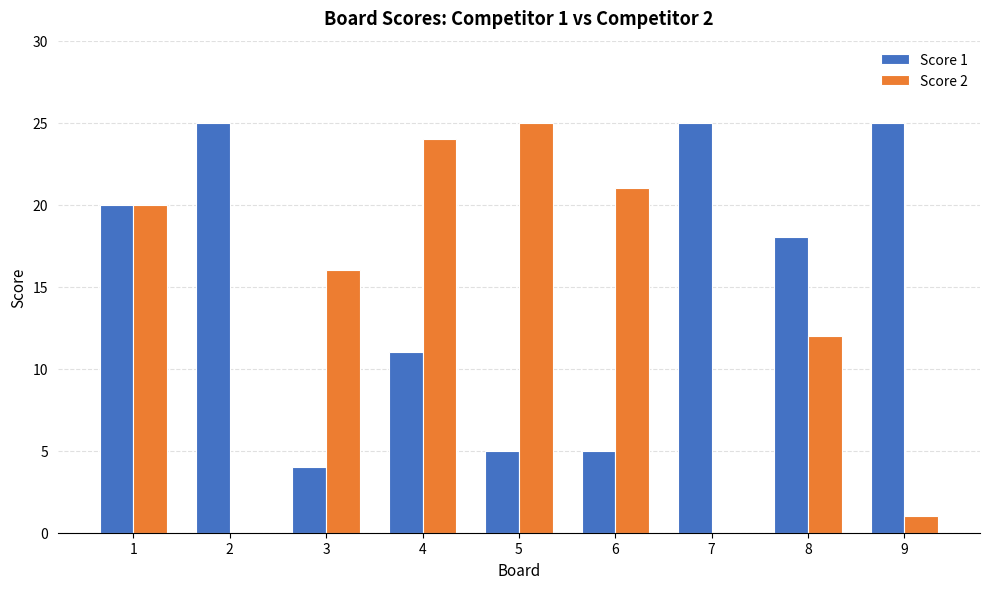

At which label does Score 2 reach its peak?

5